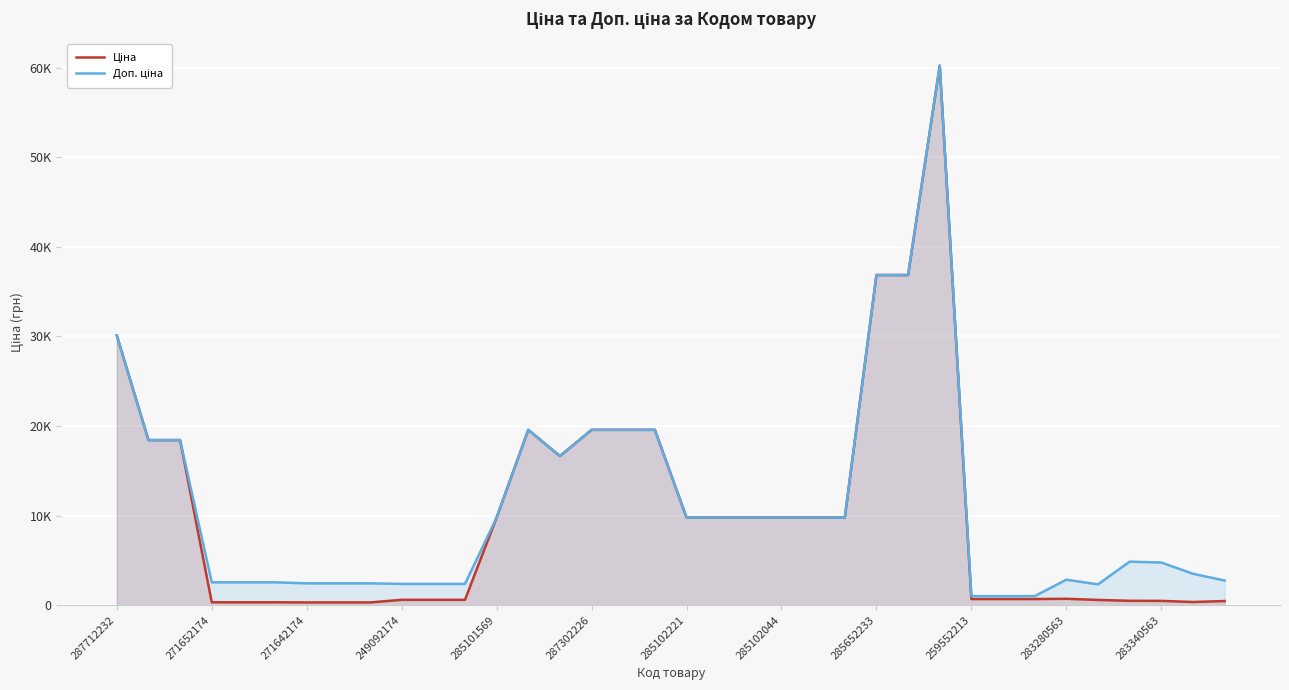

What is the difference between the second highest and second lowest values in the Ціна series?

36537.7